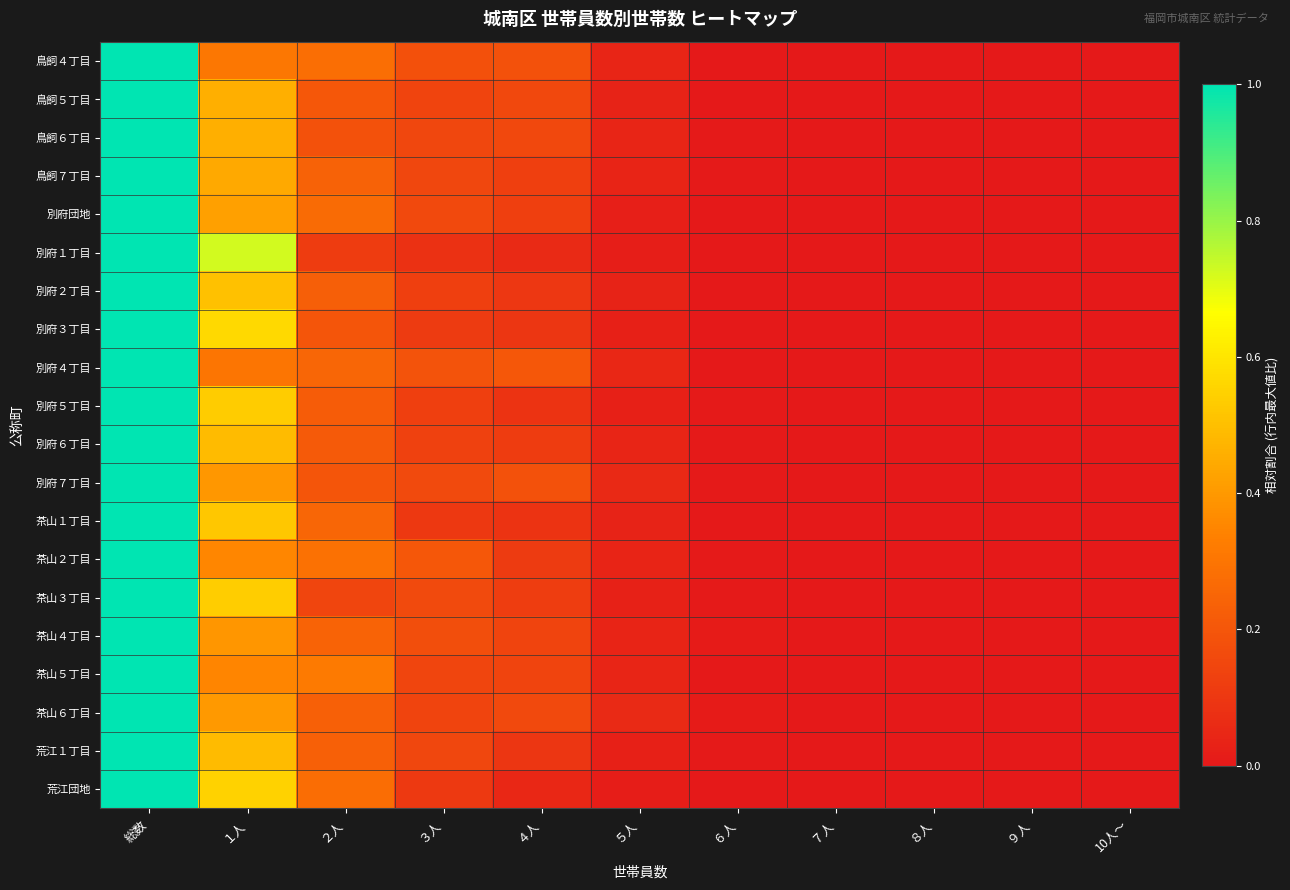

List the series in order of their peak value, highest first.

鳥飼４丁目, 鳥飼５丁目, 鳥飼６丁目, 鳥飼７丁目, 別府団地, 別府１丁目, 別府２丁目, 別府３丁目, 別府４丁目, 別府５丁目, 別府６丁目, 別府７丁目, 茶山１丁目, 茶山２丁目, 茶山３丁目, 茶山４丁目, 茶山５丁目, 茶山６丁目, 荒江１丁目, 荒江団地